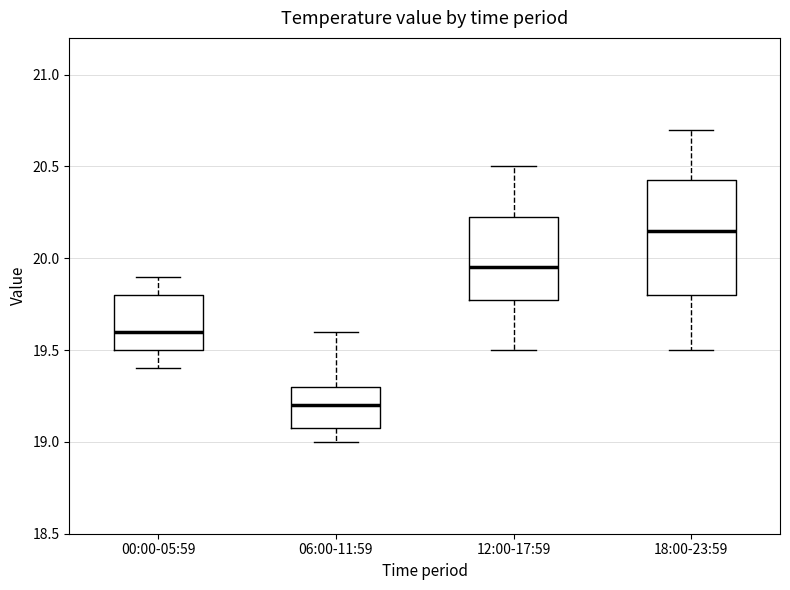

Reading left to right, read every box against the y-axis: the position of its median line, the range the box covers, and the ends of its whiskers. The values are not printed on the chart, so give them approximately, as read against the axis.

00:00-05:59: median 19.60, box 19.50 to 19.80, whiskers 19.40 to 19.90
06:00-11:59: median 19.20, box 19.10 to 19.30, whiskers 19.00 to 19.60
12:00-17:59: median 19.95, box 19.80 to 20.25, whiskers 19.50 to 20.50
18:00-23:59: median 20.15, box 19.80 to 20.45, whiskers 19.50 to 20.70